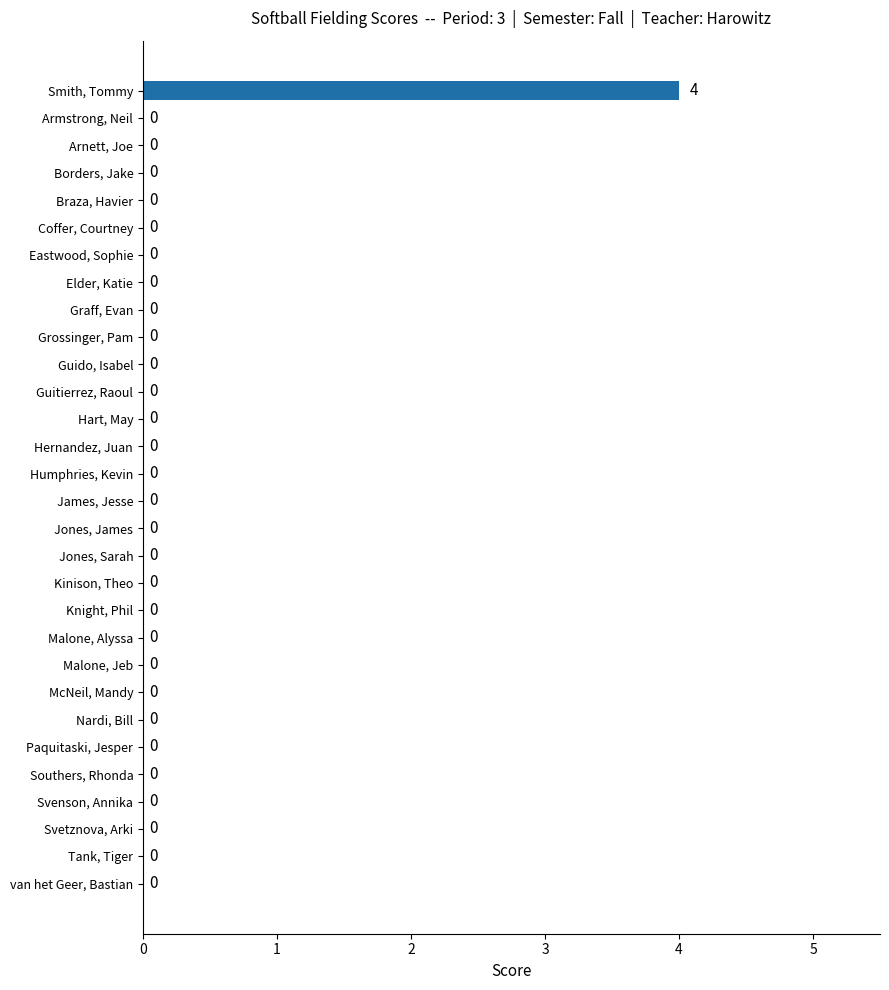

What is the greatest value displayed?

4